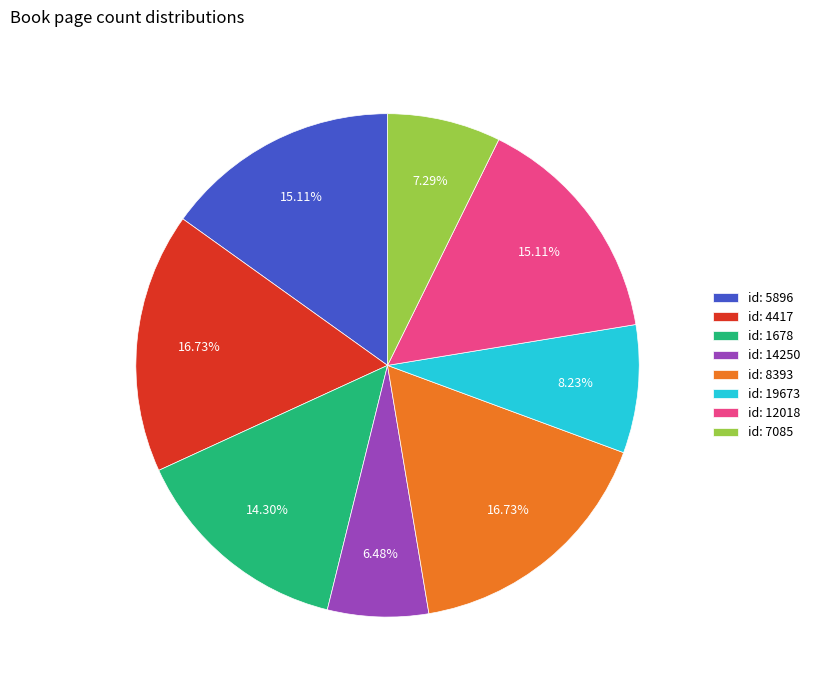

Count the number of slices in the pie.

8